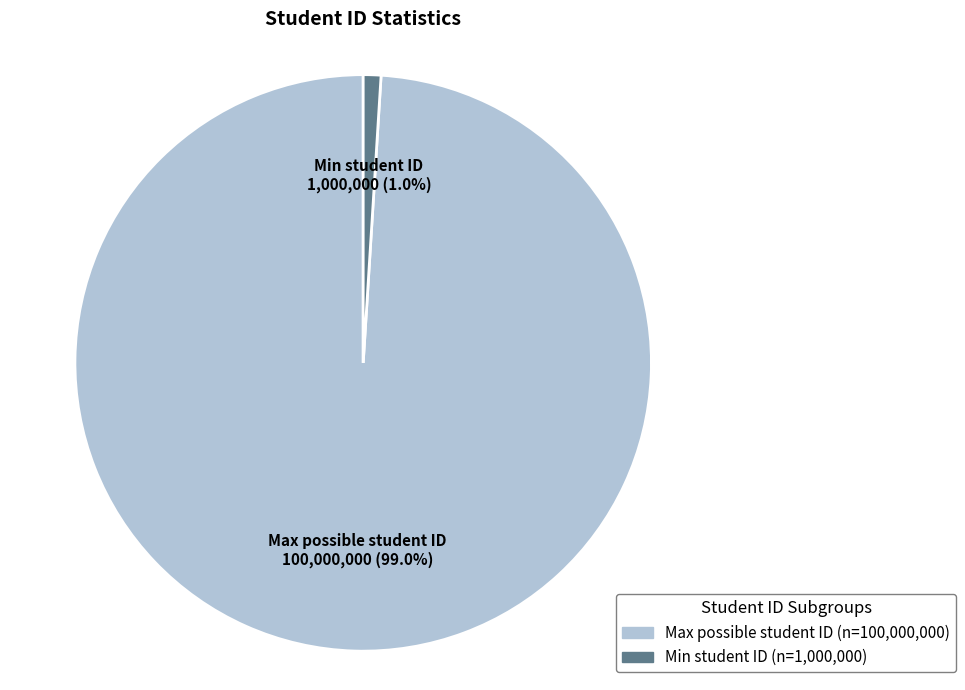

Does any single category account for the majority?

Yes